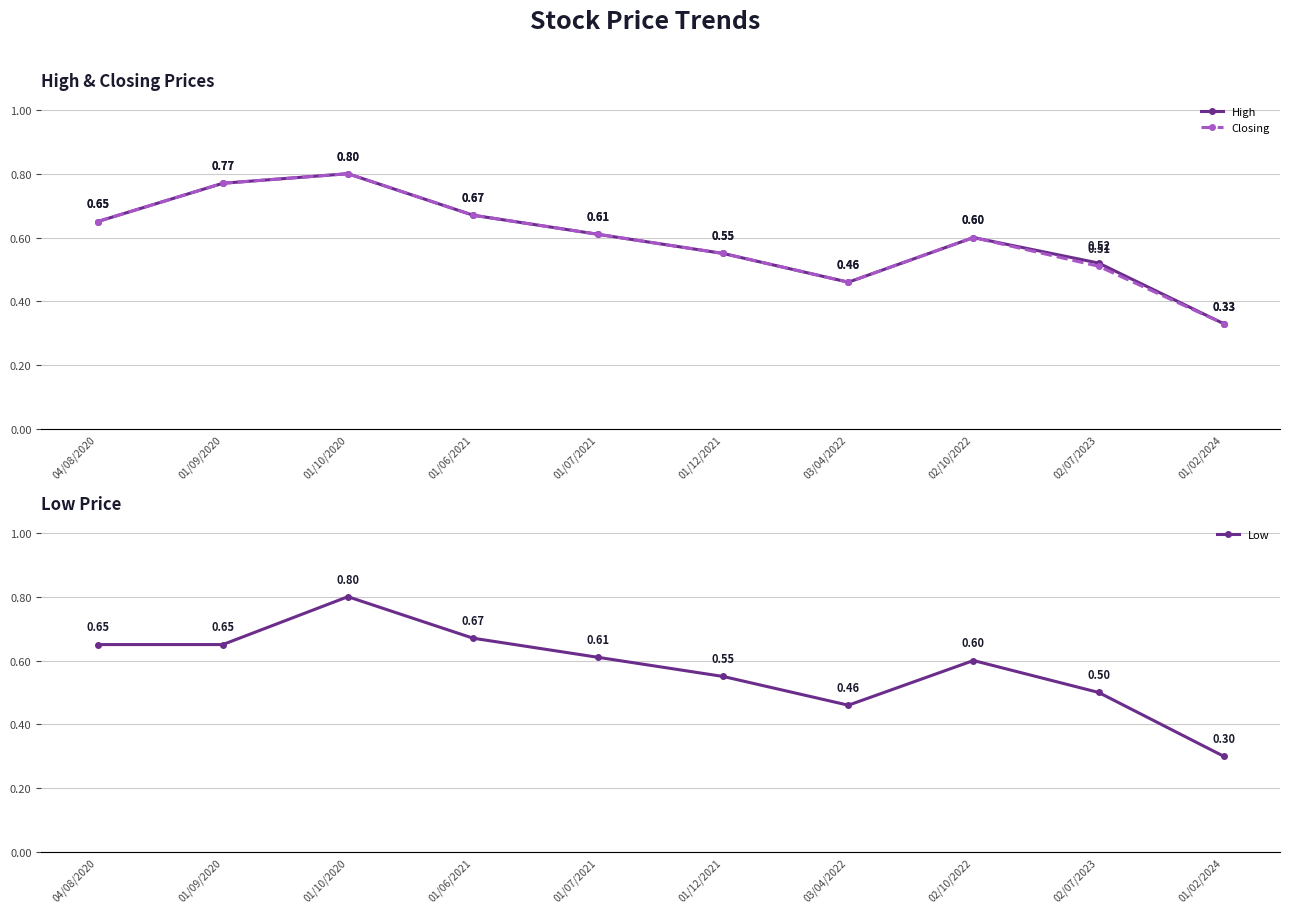

At which category does Closing reach its first local peak?

01/10/2020